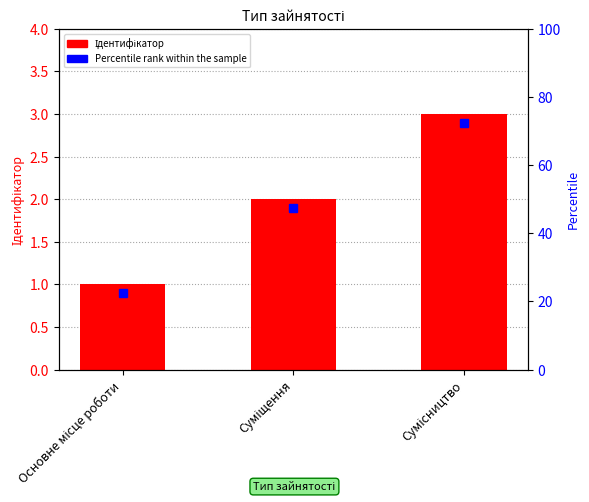

Are the bars horizontal?

No